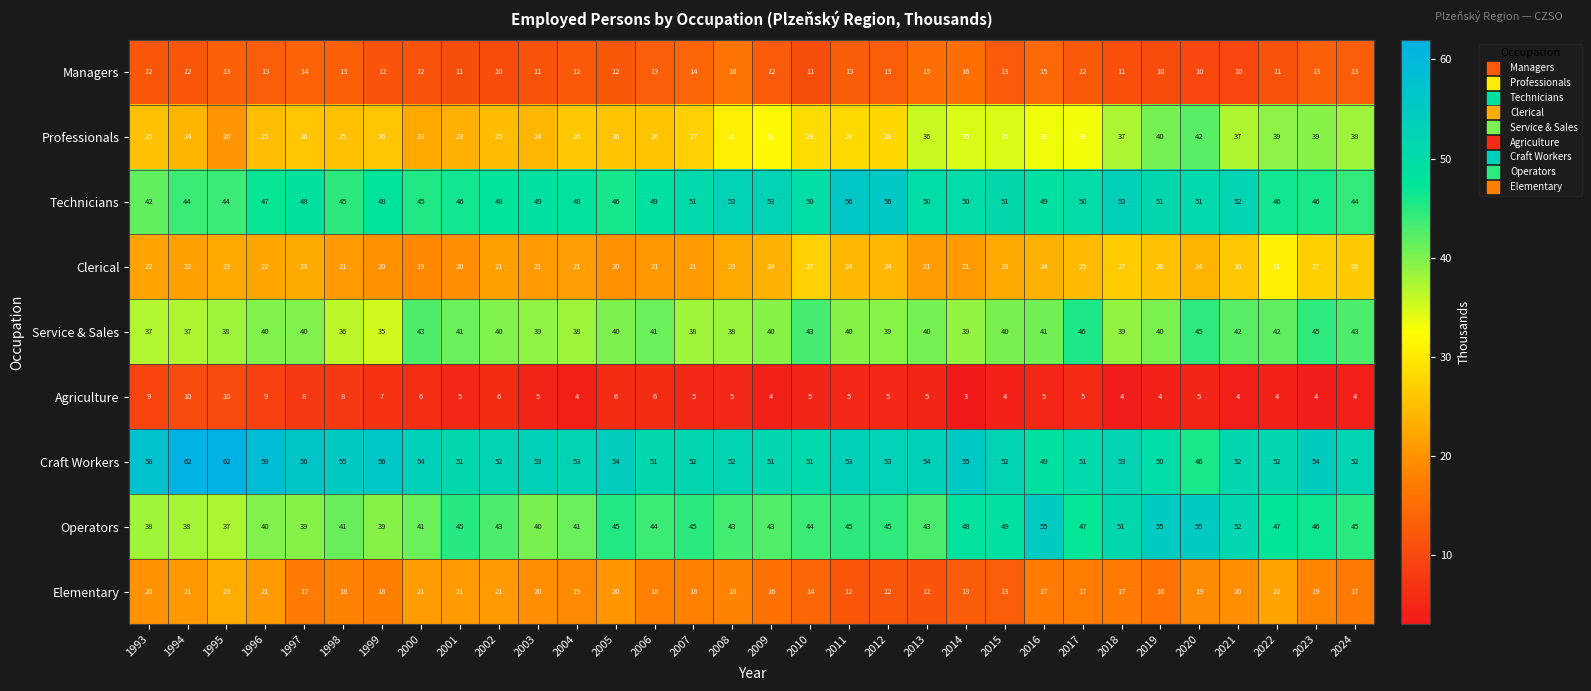

Is it true that Operators equals 68 at 2012?

False